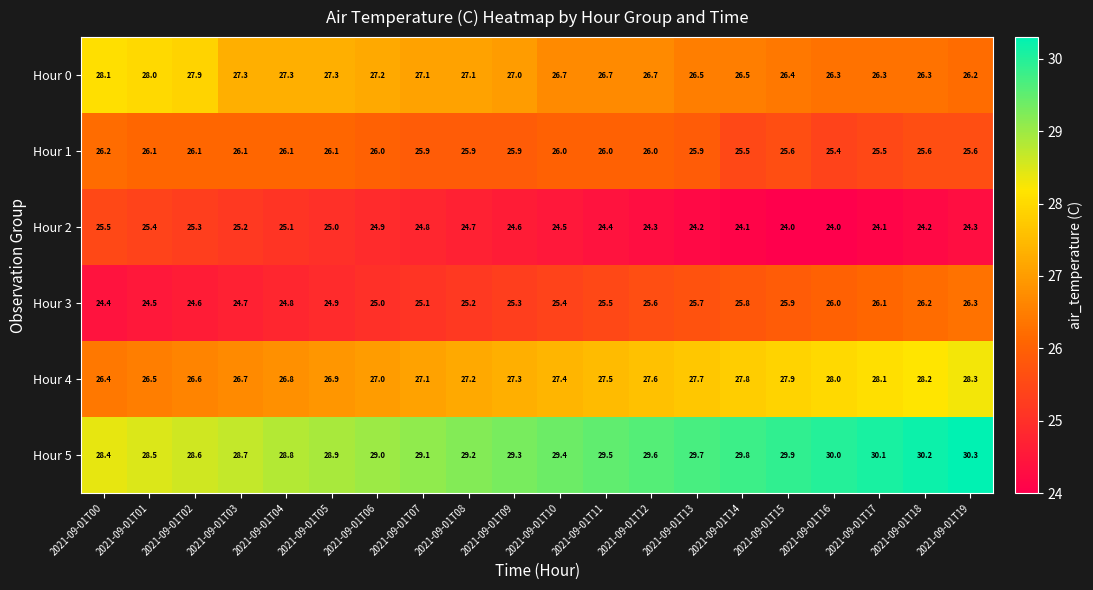

What is the spread (max minus min) of values at 2021-09-01T18?

6.0